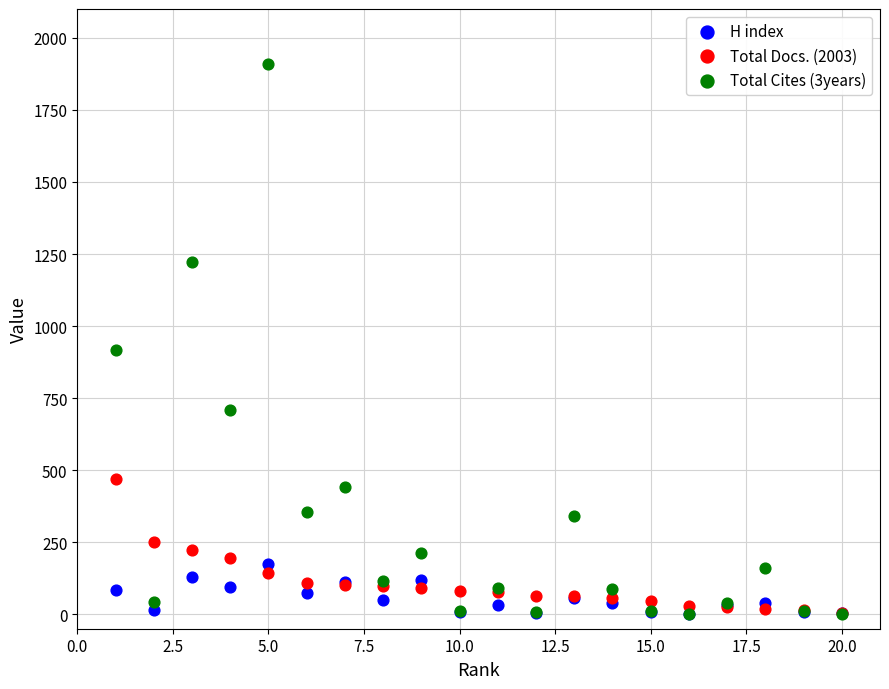

Across all series, what Y value is closest to 955?

916